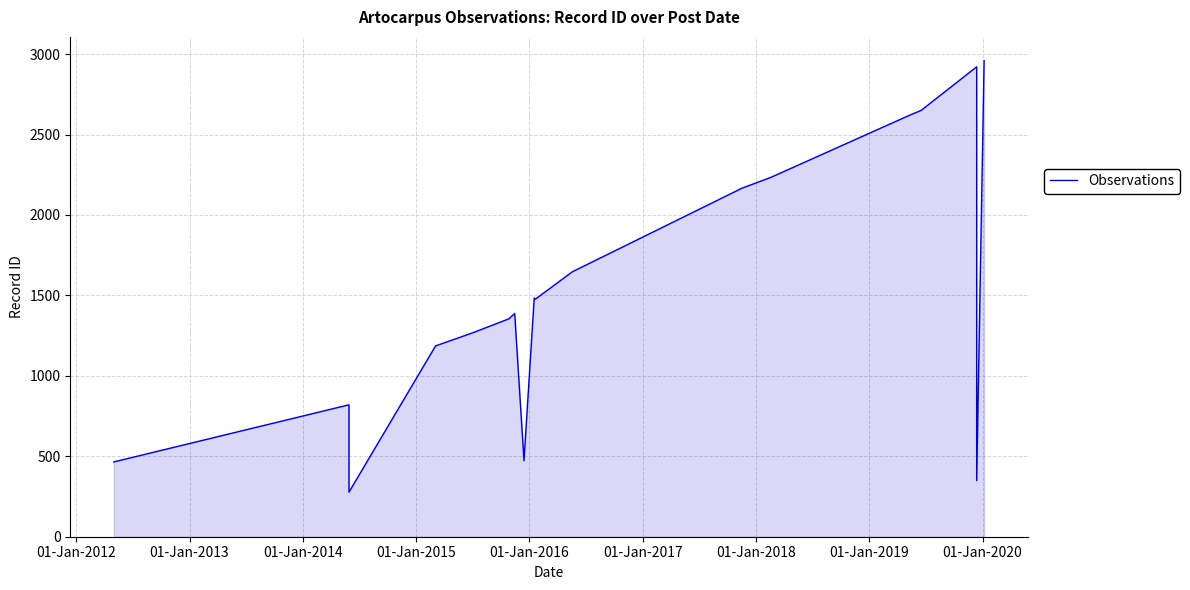

Reading right to left, list all the values displayed in this chart.

2959	349	2921	2650	2621	2234	2163	2162	1647	1477	1484	473	1388	1355	1272	1186	277	820	465